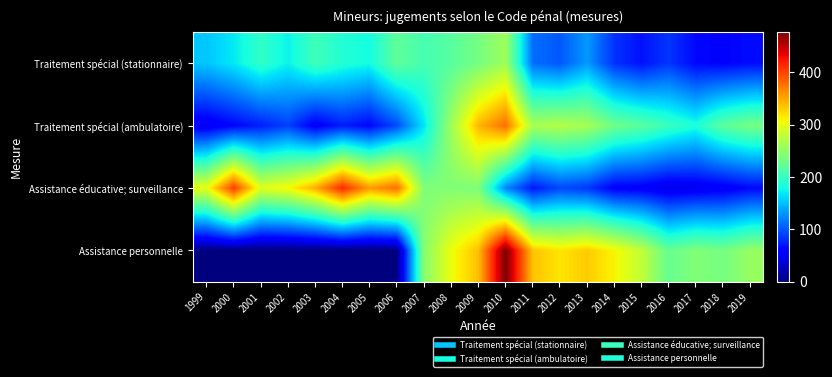

At which category is the sum across all series the highest?

2010